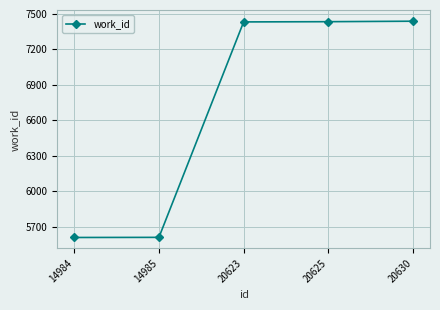

Is it true that the value at 14984 is 5609?

True